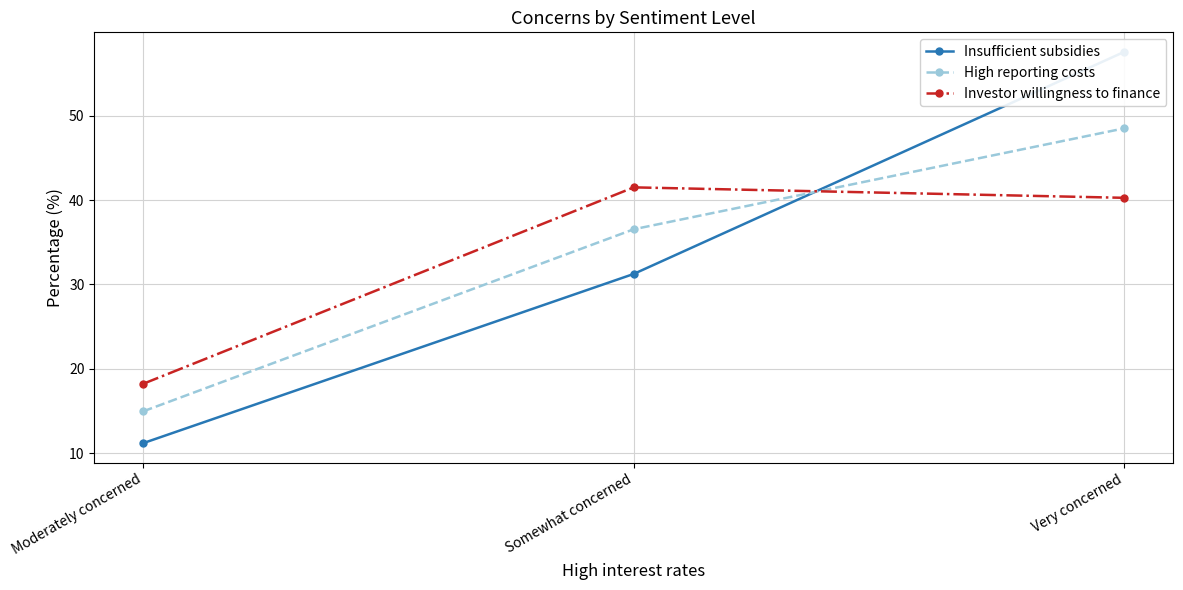

Between Somewhat concerned and Very concerned, which series saw the biggest shift?

Insufficient subsidies